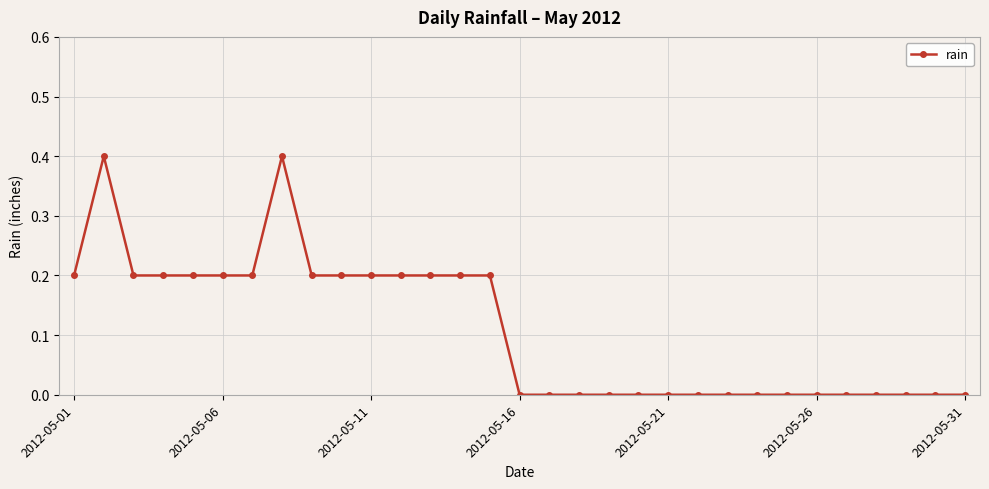

Reading right to left, transcribe all the data shown in this chart.

0.0	0.0	0.0	0.0	0.0	0.0	0.0	0.0	0.0	0.0	0.0	0.0	0.0	0.0	0.0	0.0	0.2	0.2	0.2	0.2	0.2	0.2	0.2	0.4	0.2	0.2	0.2	0.2	0.2	0.4	0.2